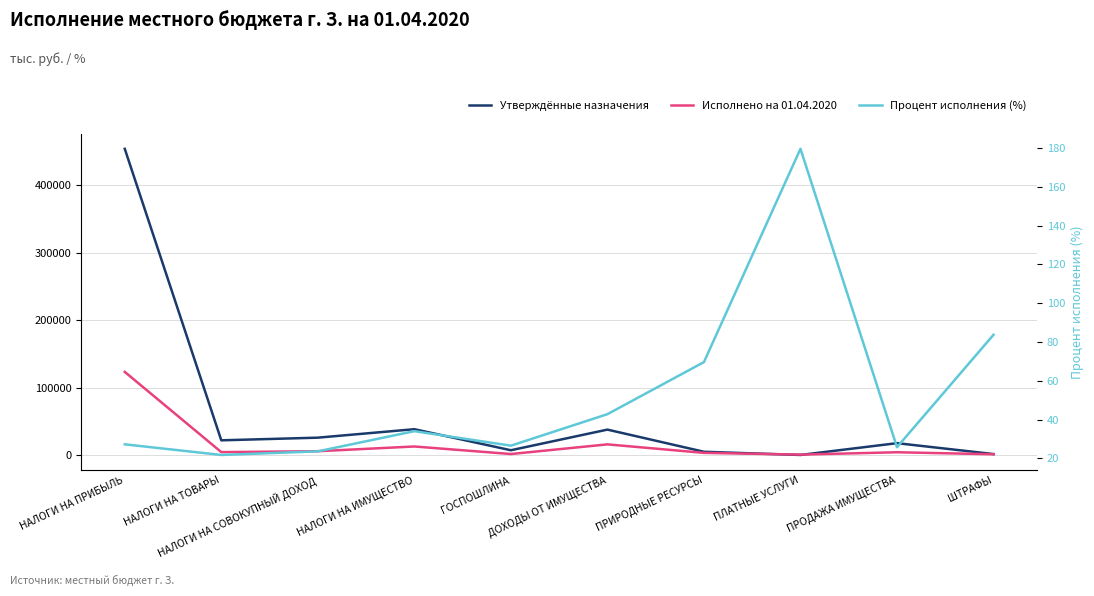

What is the lowest value of the Процент исполнения (%) series?

21.8